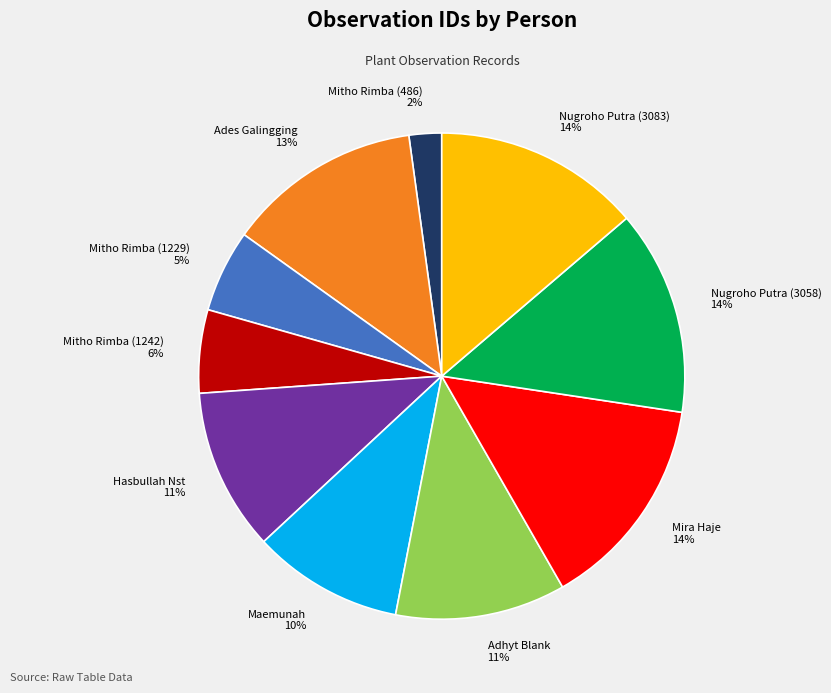

What is the ratio of the value at Nugroho Putra (3083) to the value at Hasbullah Nst?

1.3